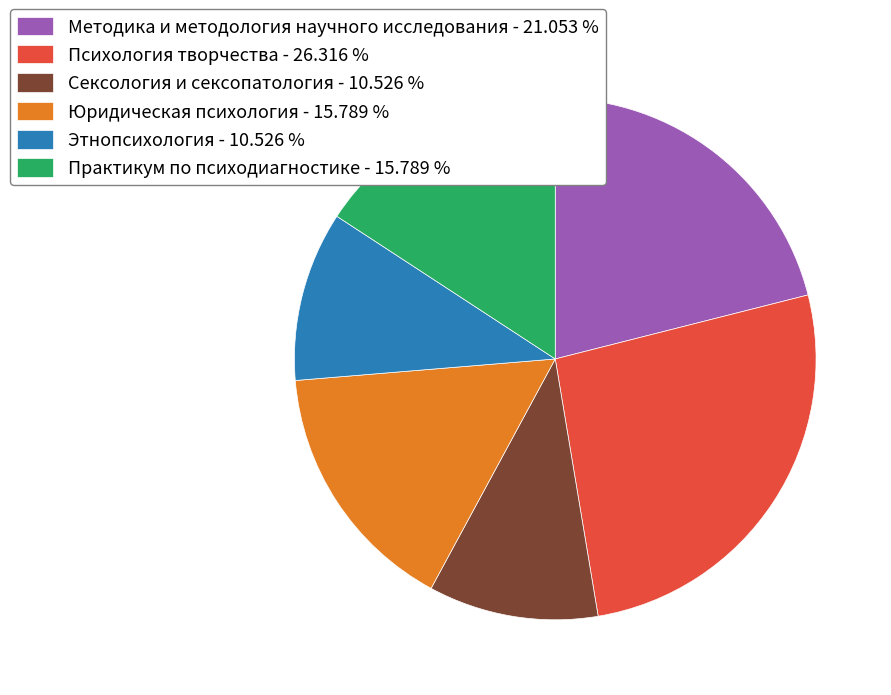

How many segments does this pie chart have?

6